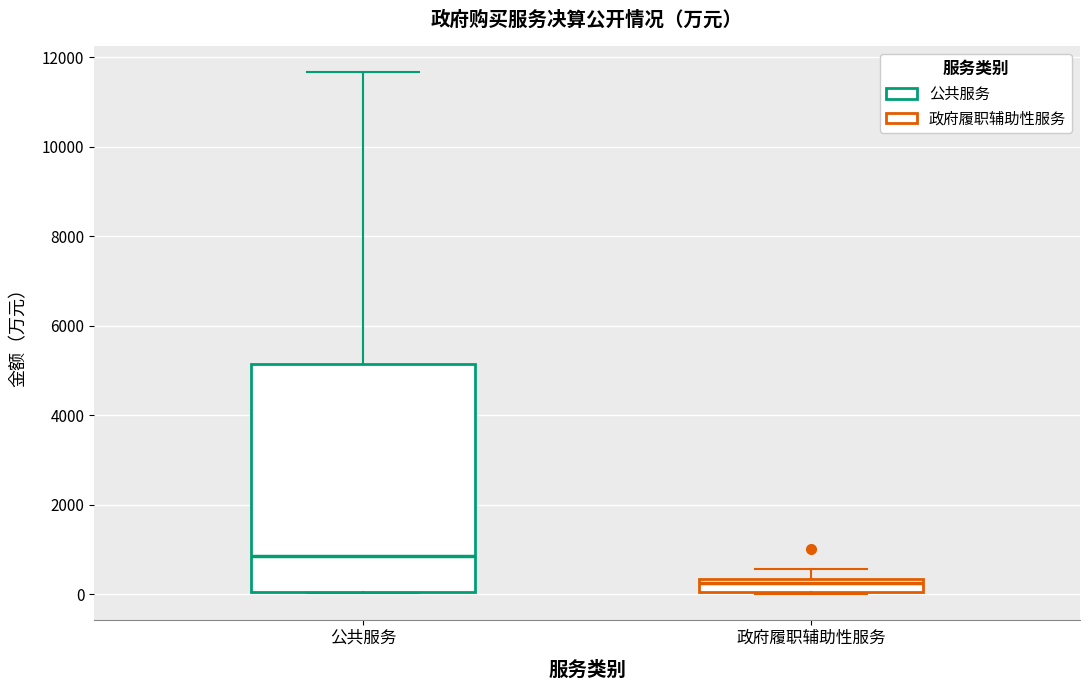

Which box's median line is the highest?

公共服务